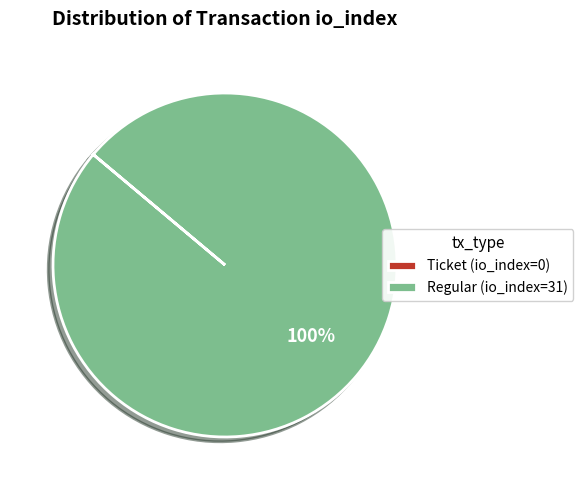

To the nearest percent, what portion does Regular (io_index=31) represent?

100%